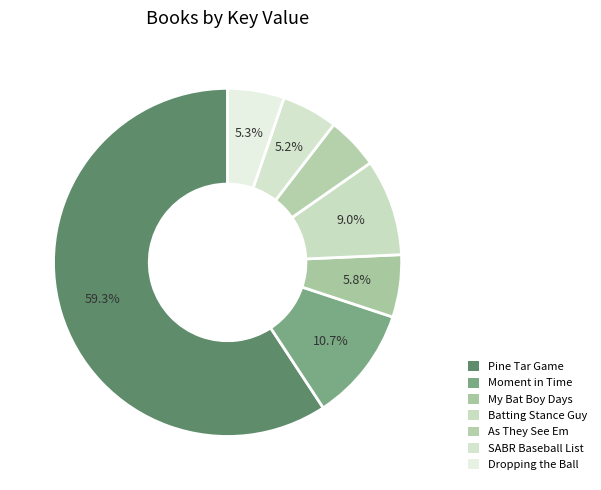

Is there any slice that represents more than half of the pie?

Yes